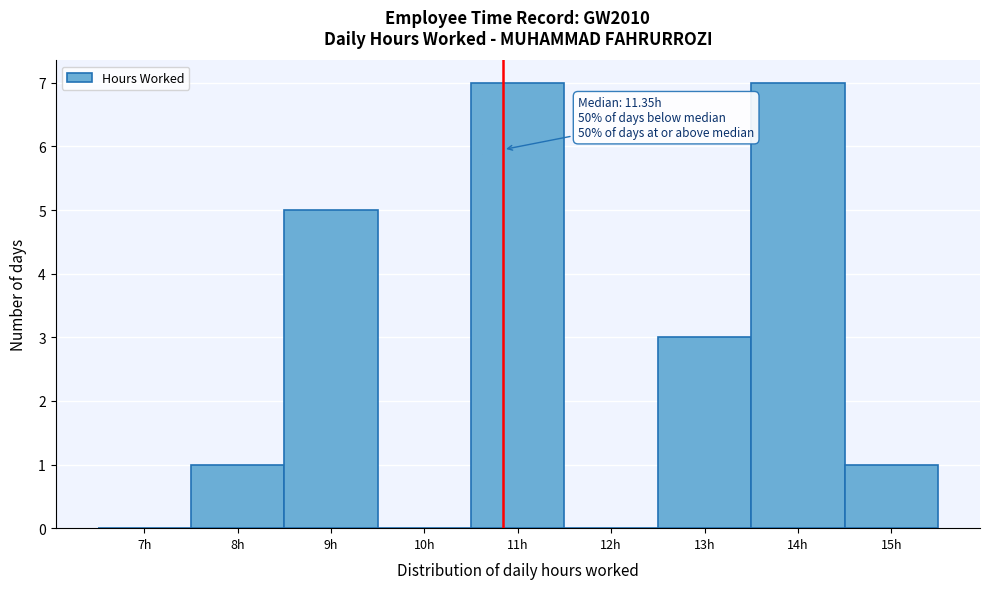

Reading left to right, extract all data points from this chart.

7h=0	8h=1	9h=5	10h=0	11h=7	12h=0	13h=3	14h=7	15h=1